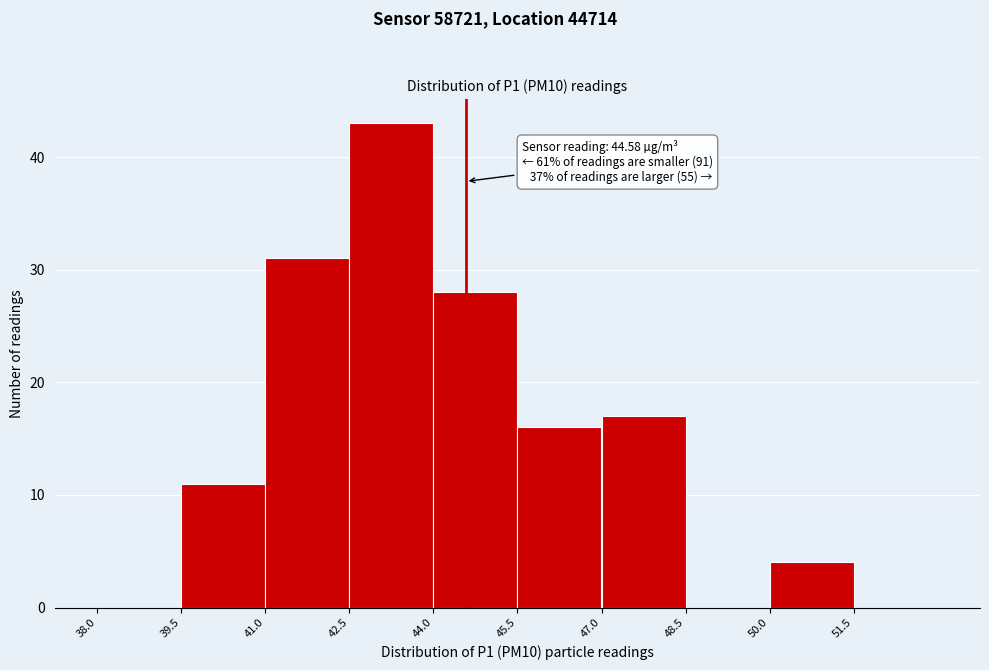

Which range on the x-axis has the tallest bar?

42.5 to 44.0